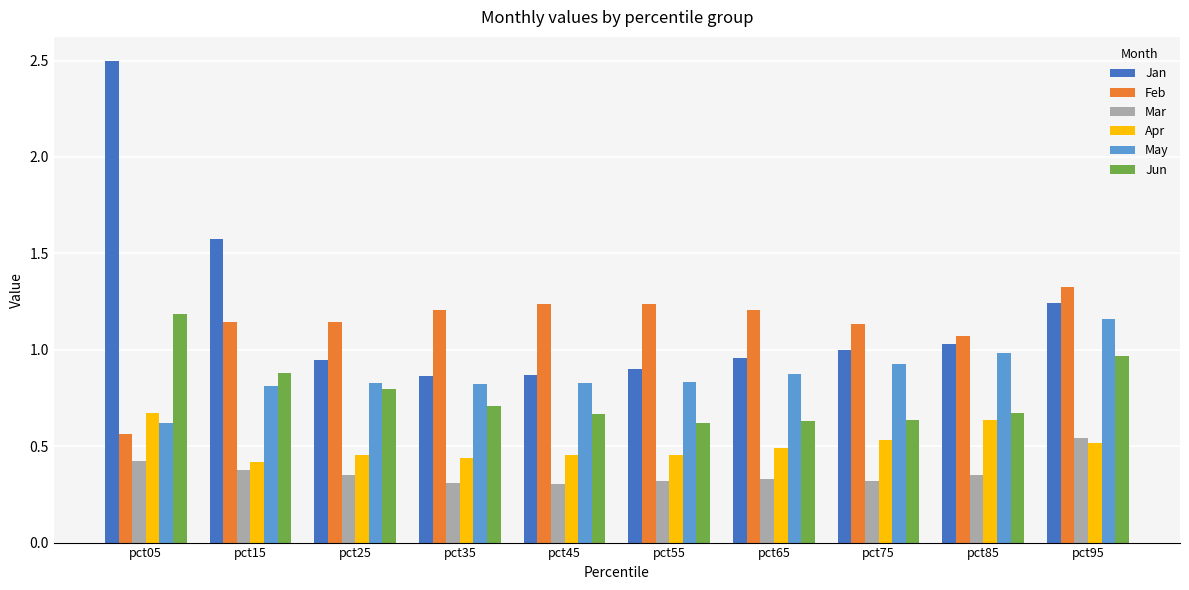

Which series has the largest range (max minus min)?

Jan